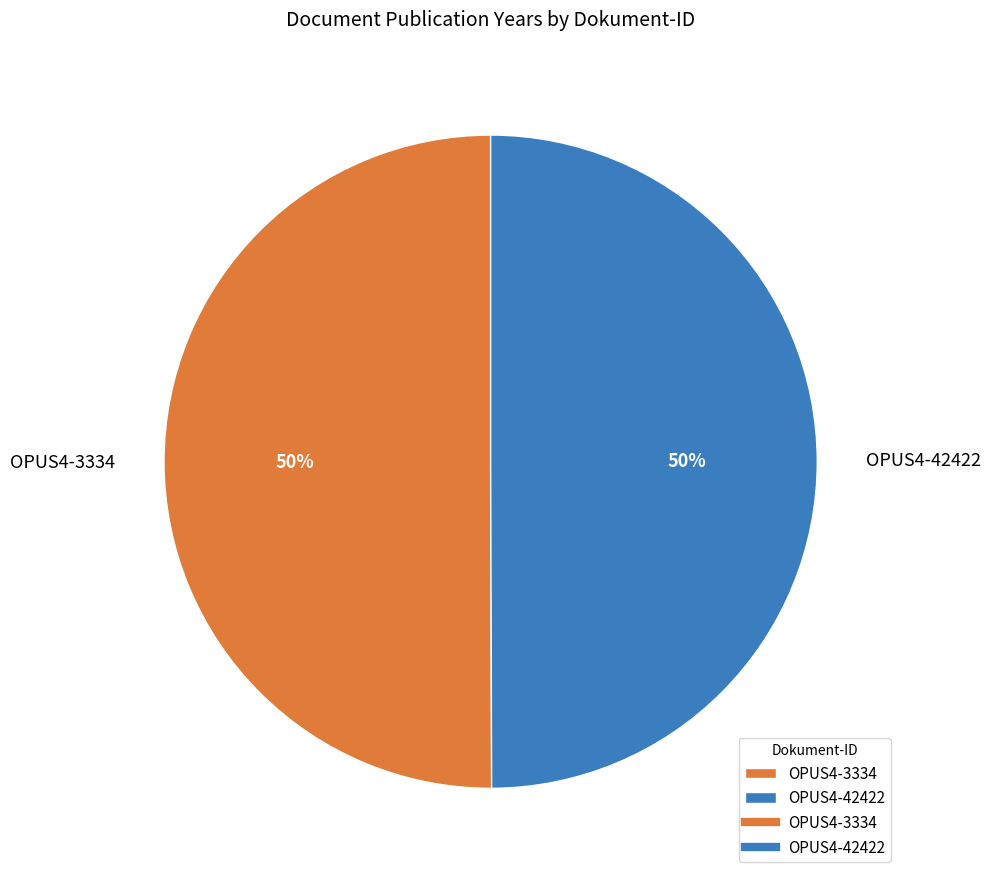

To the nearest percent, what is the combined percentage of OPUS4-3334 and OPUS4-42422?

100%